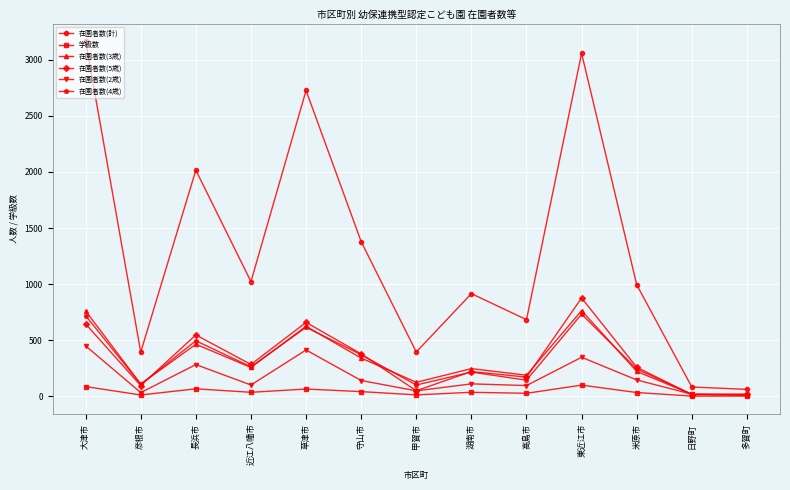

True or false: 在園者数(5歳) has more than 2 interior local peaks.

True